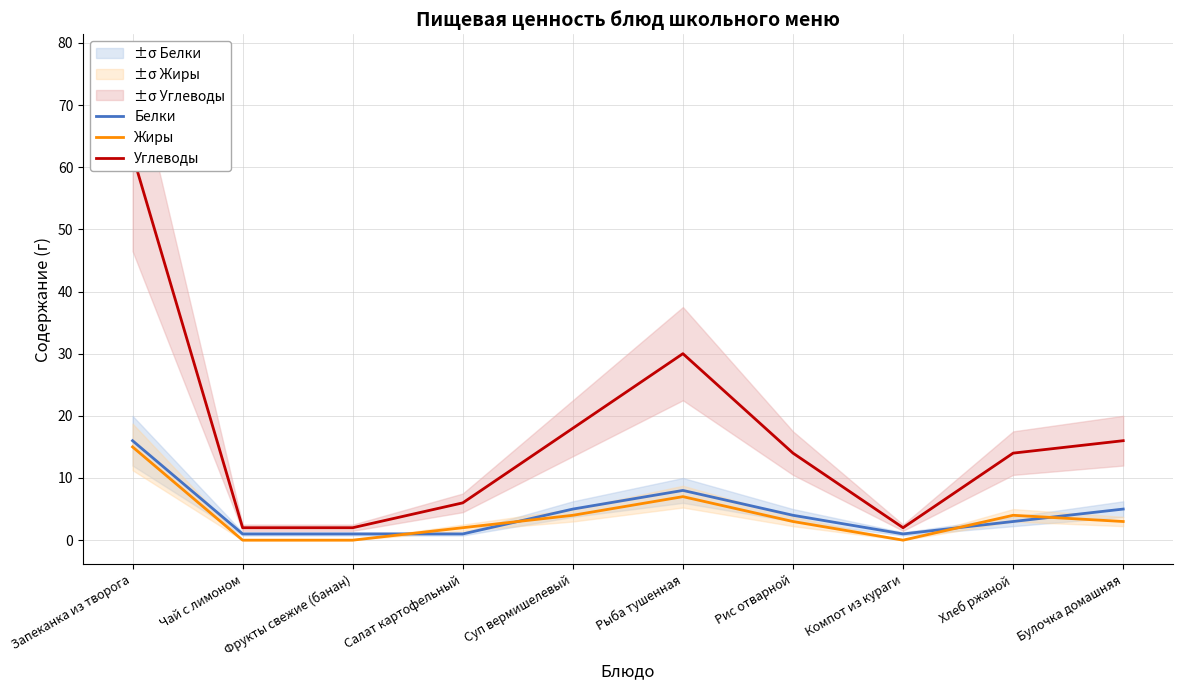

Where is the first local maximum for Белки?

Рыба тушенная